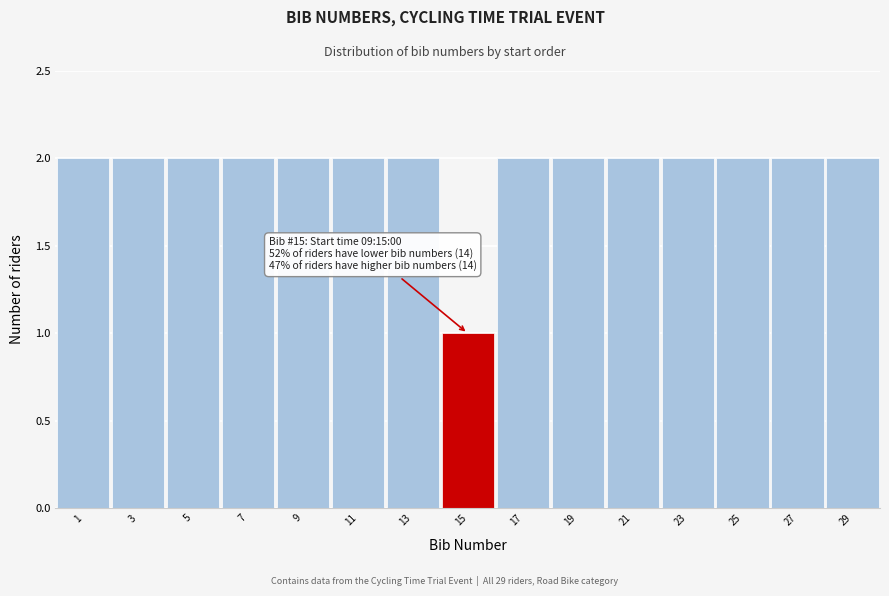

Reading right to left, list all the values displayed in this chart.

2	2	2	2	2	2	2	1	2	2	2	2	2	2	2